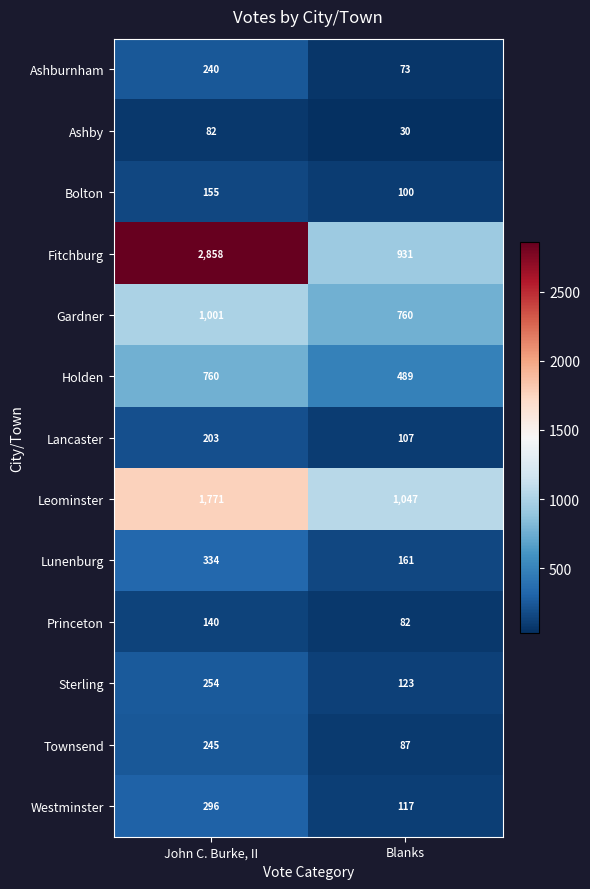

List the series in order of their peak value, lowest first.

Ashby, Princeton, Bolton, Lancaster, Ashburnham, Townsend, Sterling, Westminster, Lunenburg, Holden, Gardner, Leominster, Fitchburg